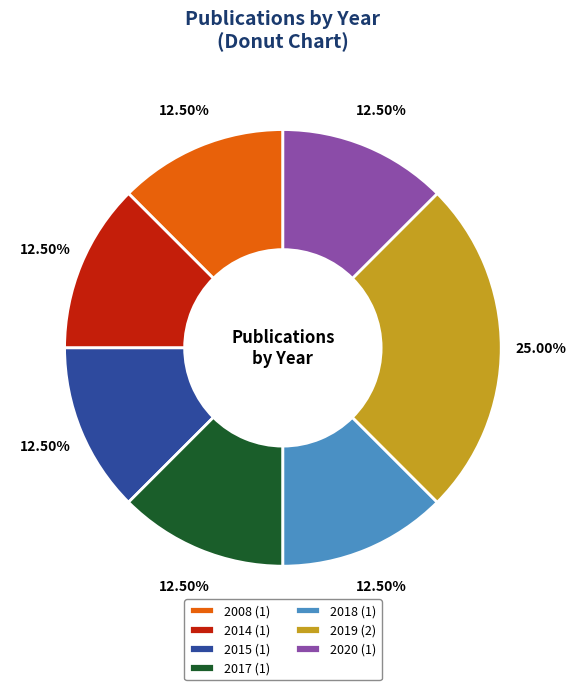

What is the ratio of the value at 2008 (1) to the value at 2017 (1)?

1.0